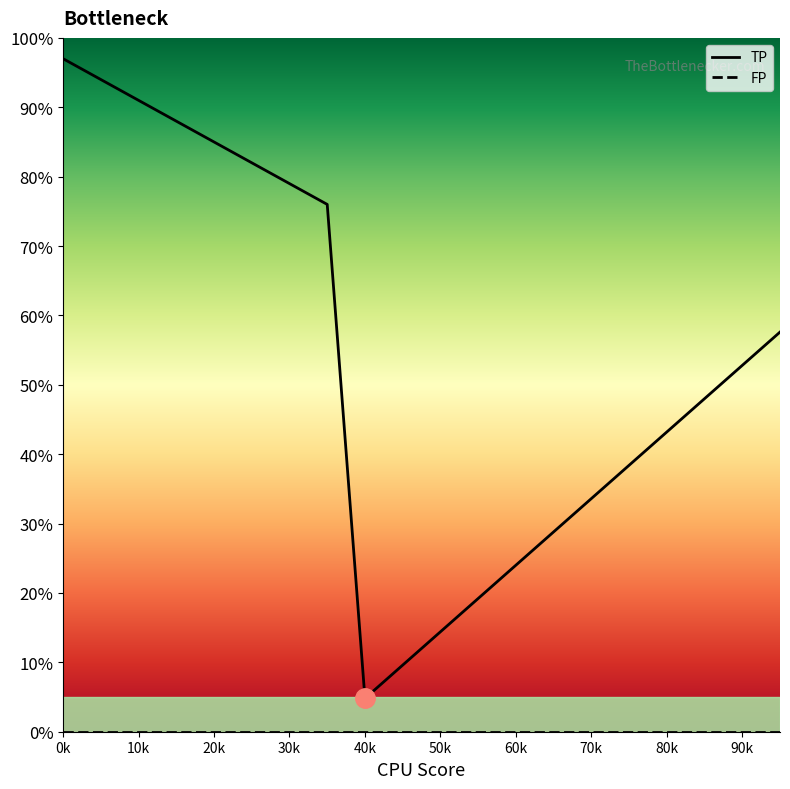

How many categories are shown in the chart?

20